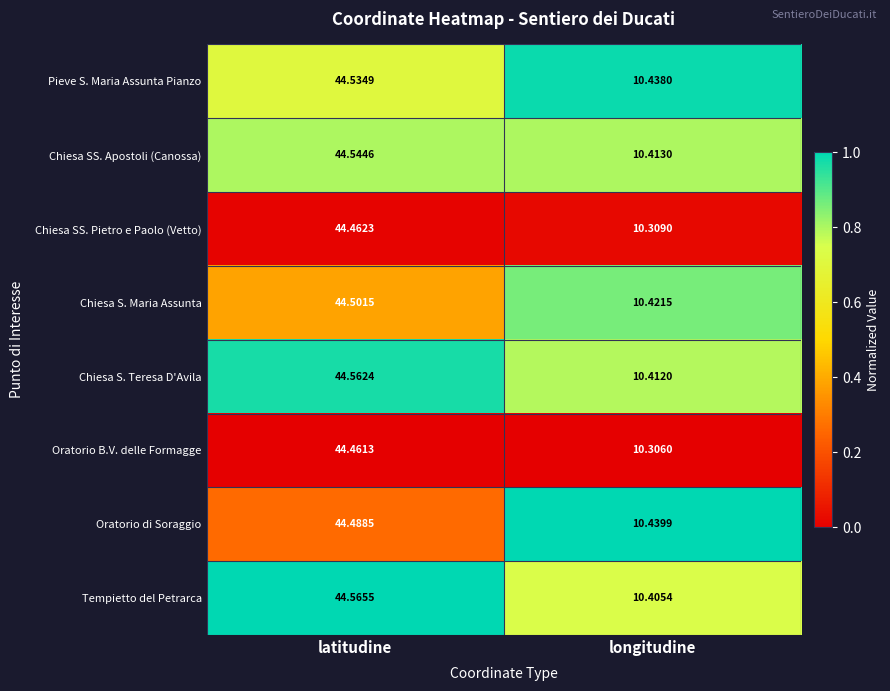

At which label does Chiesa SS. Pietro e Paolo (Vetto) reach its minimum?

longitudine